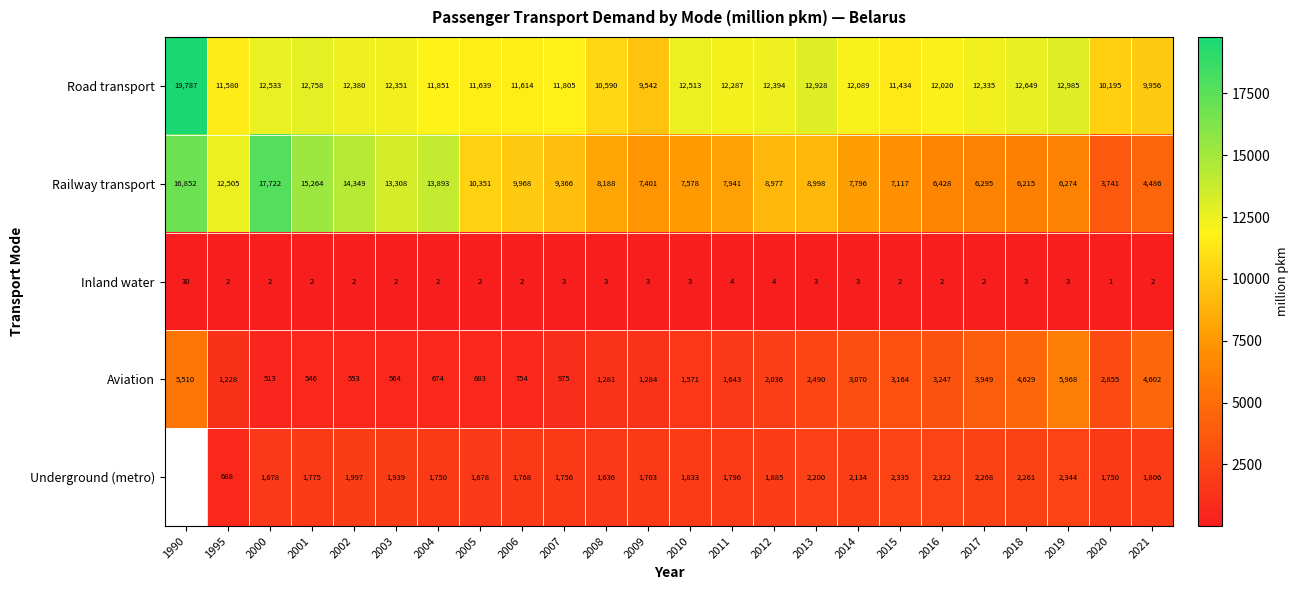

Between 2003 and 2010, which series saw the biggest shift?

Railway transport